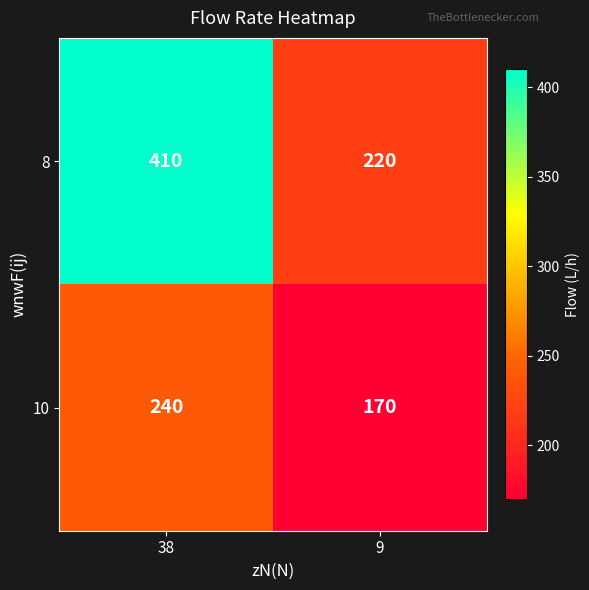

Rank the series at 9 from highest to lowest value.

8, 10